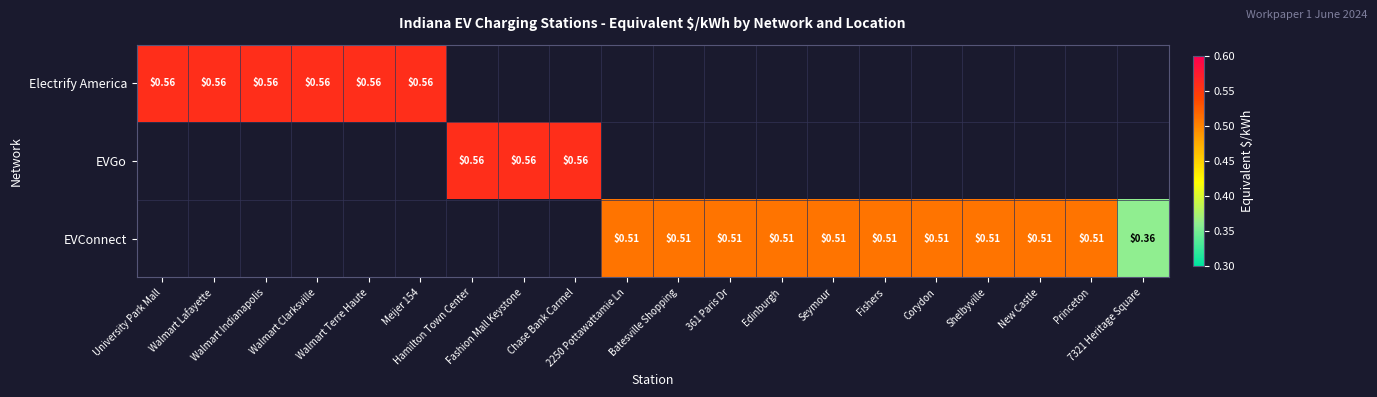

Is it true that EVConnect equals 0.5 at 361 Paris Dr?

True